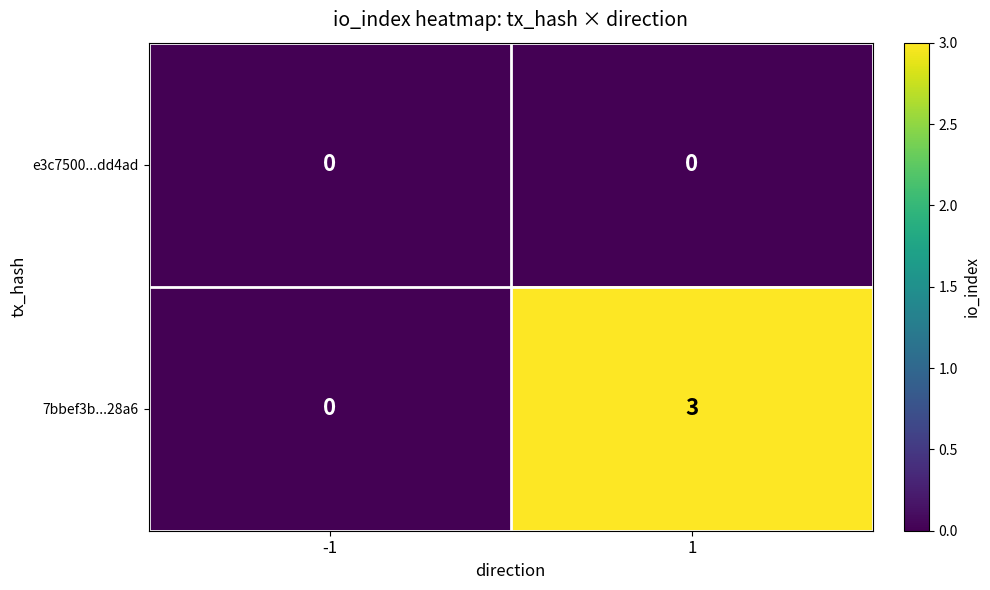

How many distinct data groups are displayed?

2